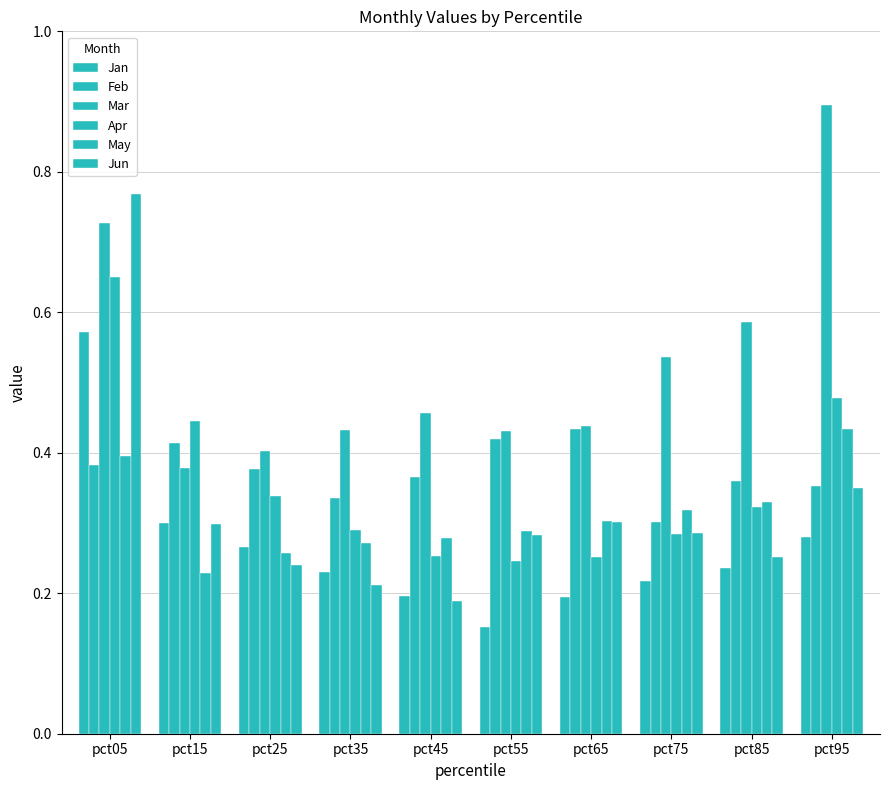

Reading right to left, transcribe all the data shown in this chart.

Jan: pct95=0.3	pct85=0.2	pct75=0.2	pct65=0.2	pct55=0.2	pct45=0.2	pct35=0.2	pct25=0.3	pct15=0.3	pct05=0.6
Feb: pct95=0.4	pct85=0.4	pct75=0.3	pct65=0.4	pct55=0.4	pct45=0.4	pct35=0.3	pct25=0.4	pct15=0.4	pct05=0.4
Mar: pct95=0.9	pct85=0.6	pct75=0.5	pct65=0.4	pct55=0.4	pct45=0.5	pct35=0.4	pct25=0.4	pct15=0.4	pct05=0.7
Apr: pct95=0.5	pct85=0.3	pct75=0.3	pct65=0.3	pct55=0.2	pct45=0.3	pct35=0.3	pct25=0.3	pct15=0.4	pct05=0.7
May: pct95=0.4	pct85=0.3	pct75=0.3	pct65=0.3	pct55=0.3	pct45=0.3	pct35=0.3	pct25=0.3	pct15=0.2	pct05=0.4
Jun: pct95=0.3	pct85=0.3	pct75=0.3	pct65=0.3	pct55=0.3	pct45=0.2	pct35=0.2	pct25=0.2	pct15=0.3	pct05=0.8